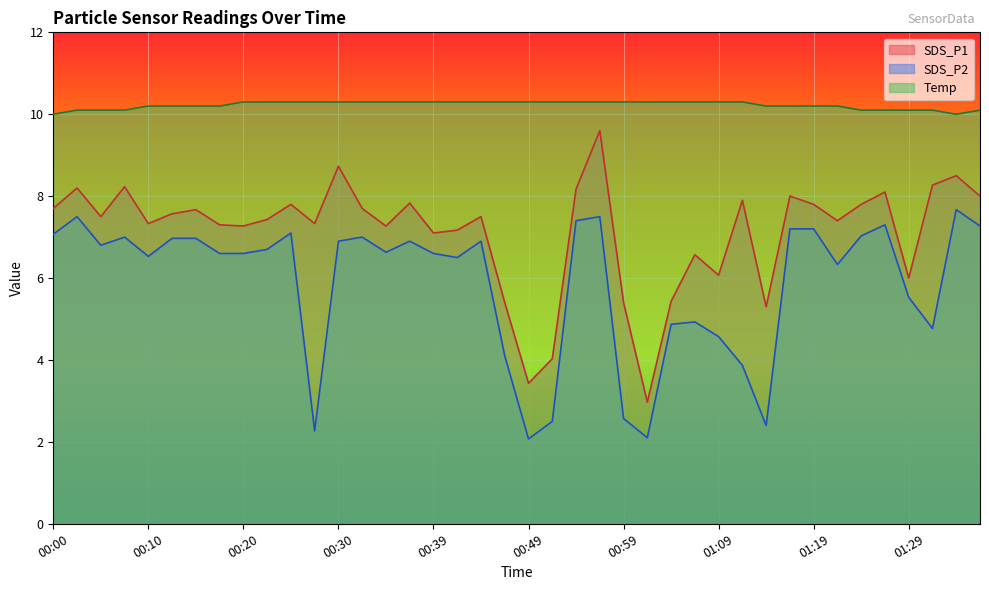

True or false: SDS_P1 has a value of 8.2 at 00:54.

True